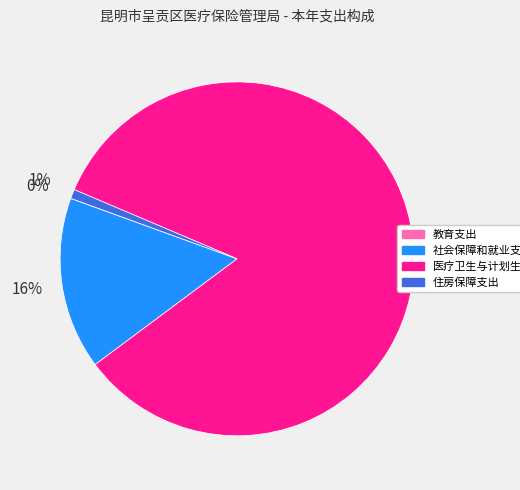

Which category has the biggest portion of the pie?

医疗卫生与计划生育支出